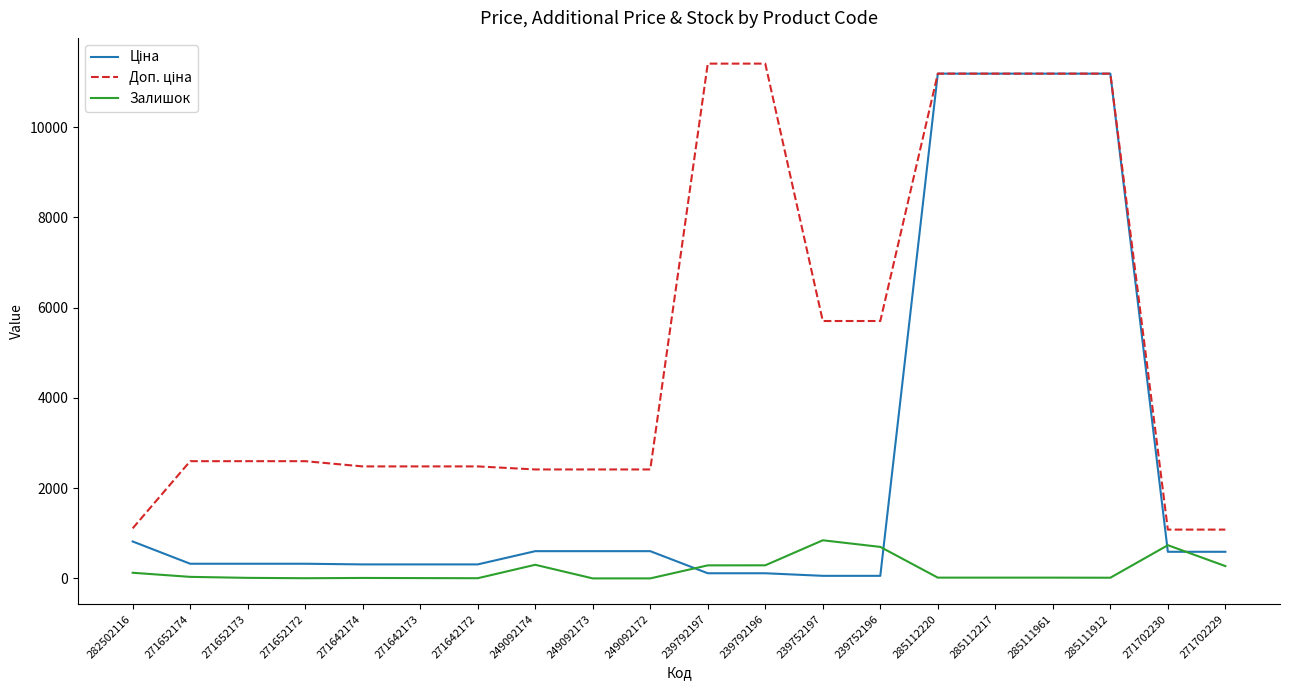

What is the highest value of the Залишок series?

845.0